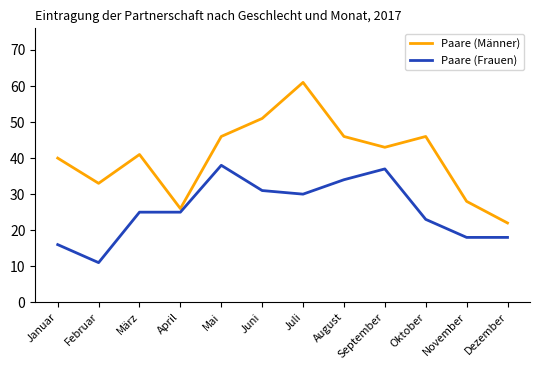

Does the chart display data point markers on the line(s)?

No